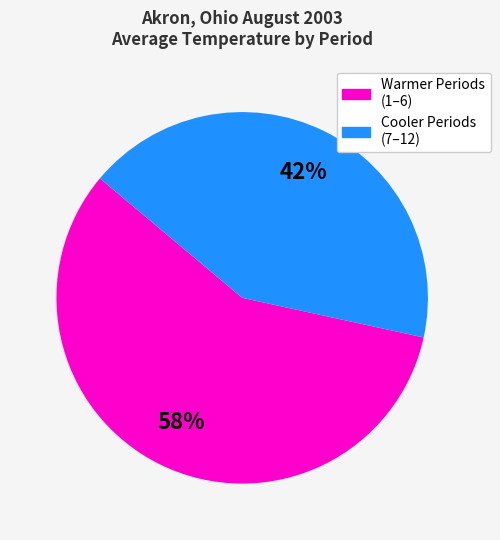

Is it true that Cooler Periods (7–12) is 42% of the pie?

True